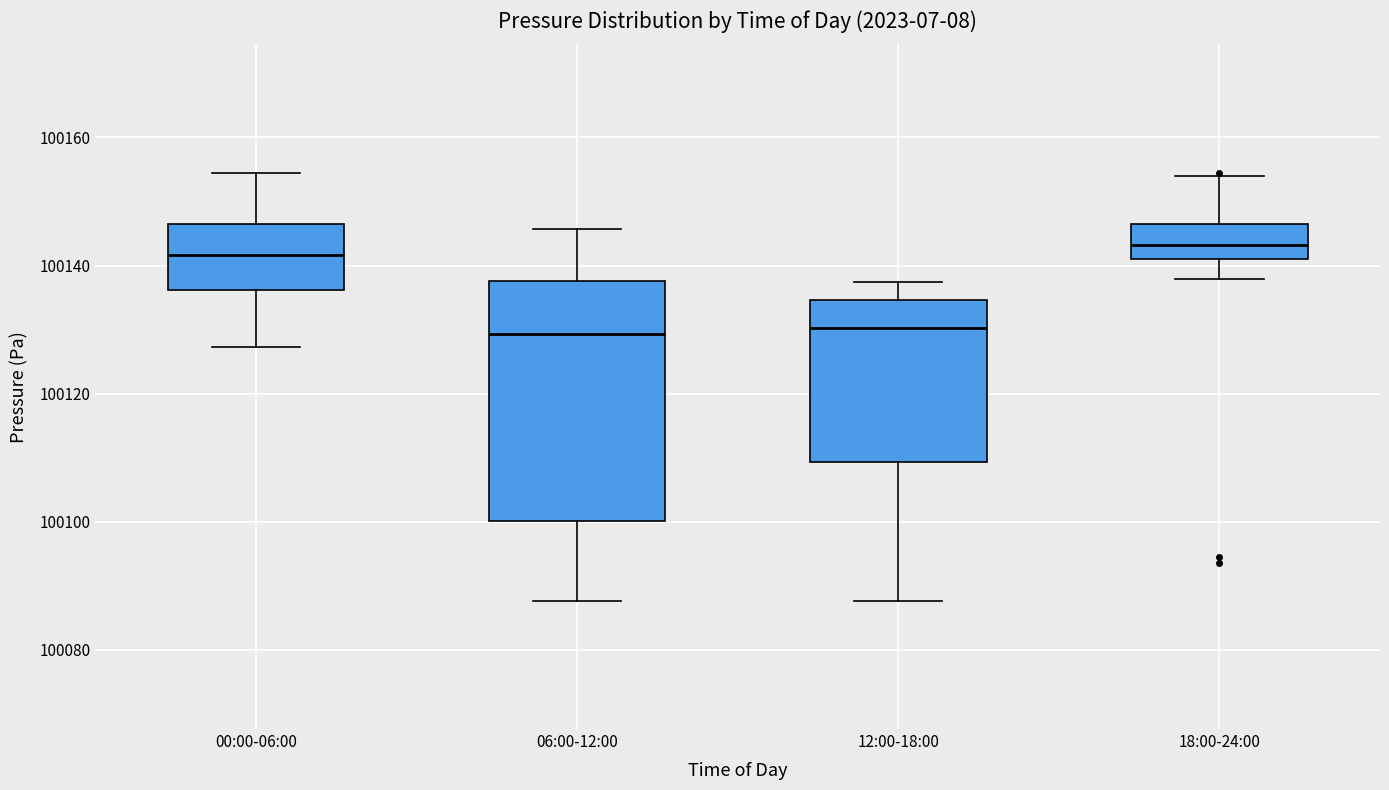

Where does the lower whisker of the box for 06:00-12:00 end on the y-axis? The values are not printed on the chart, so give them approximately, as read against the axis.

100088